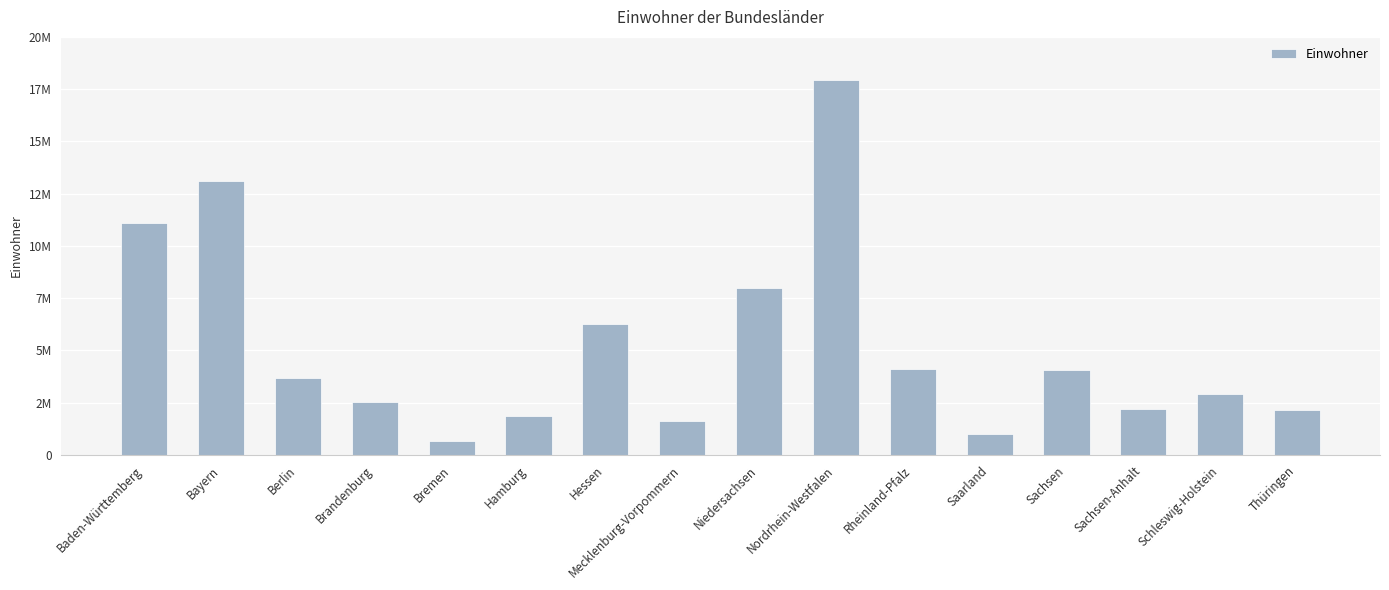

How many bars are there in total?

16